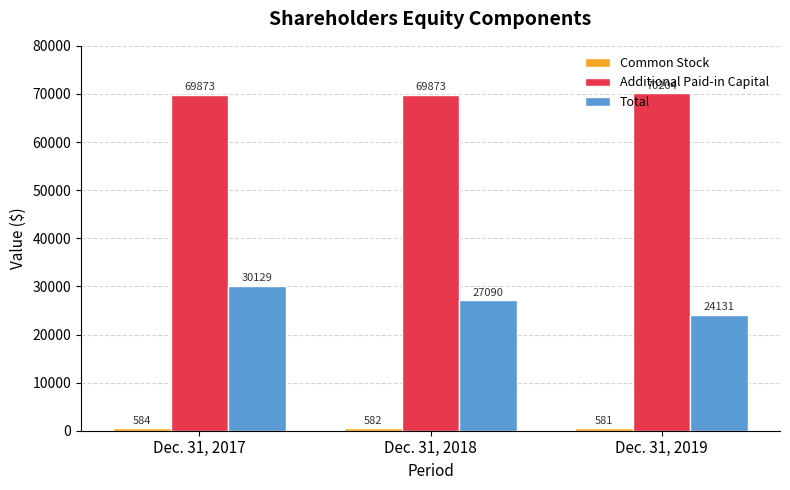

How many bars are there in each group?

3